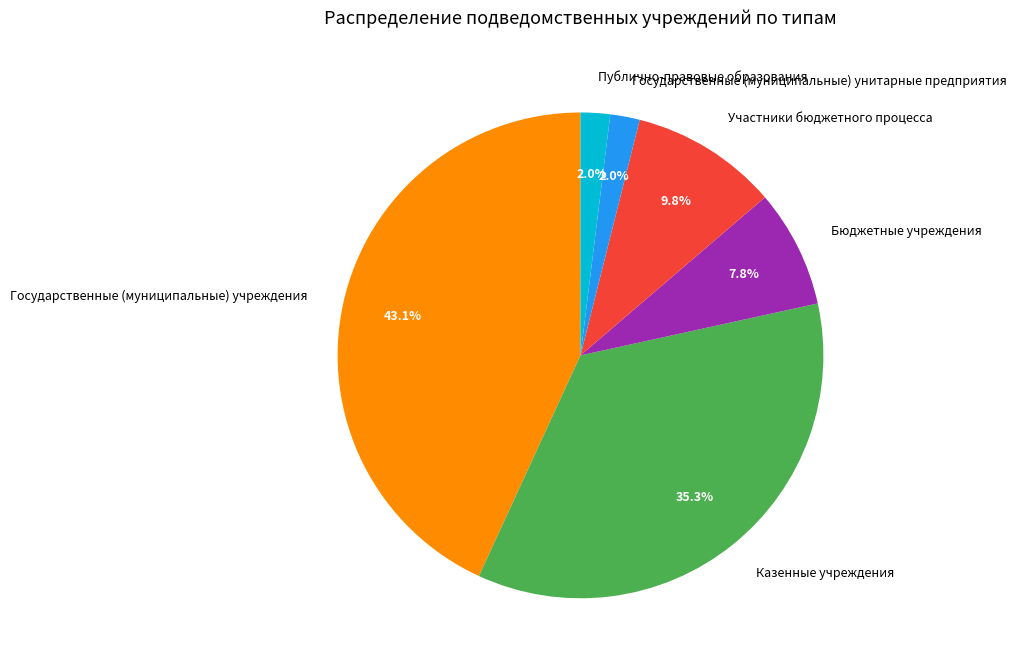

How much of the chart is everything except Казенные учреждения?

64.7%